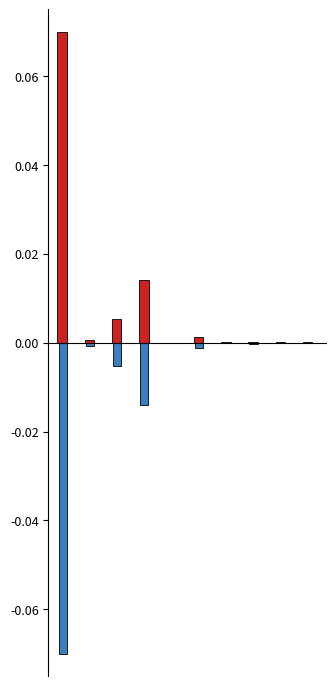

Does the chart contain stacked bars?

No